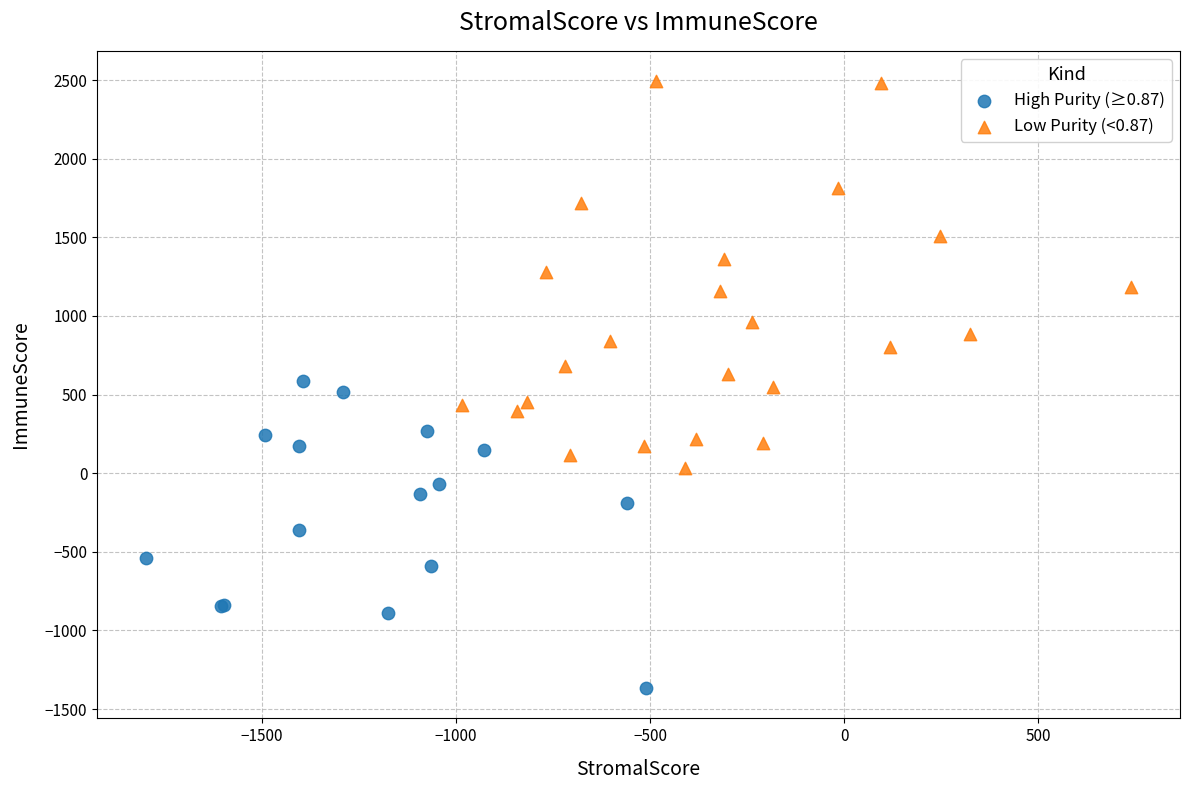

Which series contains the highest Y value?

Low Purity (<0.87)